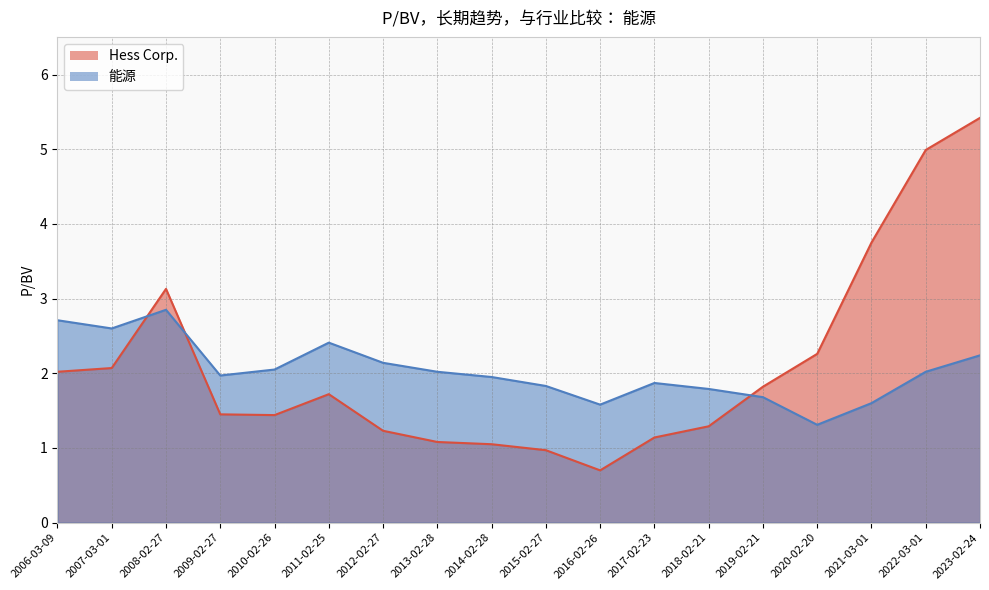

Reading right to left, list all the values displayed in this chart.

Hess Corp.: 2006-03-09=2.0	2007-03-01=2.1	2008-02-27=3.1	2009-02-27=1.4	2010-02-26=1.4	2011-02-25=1.7	2012-02-27=1.2	2013-02-28=1.1	2014-02-28=1.1	2015-02-27=1.0	2016-02-26=0.7	2017-02-23=1.1	2018-02-21=1.3	2019-02-21=1.8	2020-02-20=2.3	2021-03-01=3.8	2022-03-01=5.0	2023-02-24=5.4
能源: 2006-03-09=2.7	2007-03-01=2.6	2008-02-27=2.9	2009-02-27=2.0	2010-02-26=2.0	2011-02-25=2.4	2012-02-27=2.1	2013-02-28=2.0	2014-02-28=1.9	2015-02-27=1.8	2016-02-26=1.6	2017-02-23=1.9	2018-02-21=1.8	2019-02-21=1.7	2020-02-20=1.3	2021-03-01=1.6	2022-03-01=2.0	2023-02-24=2.2